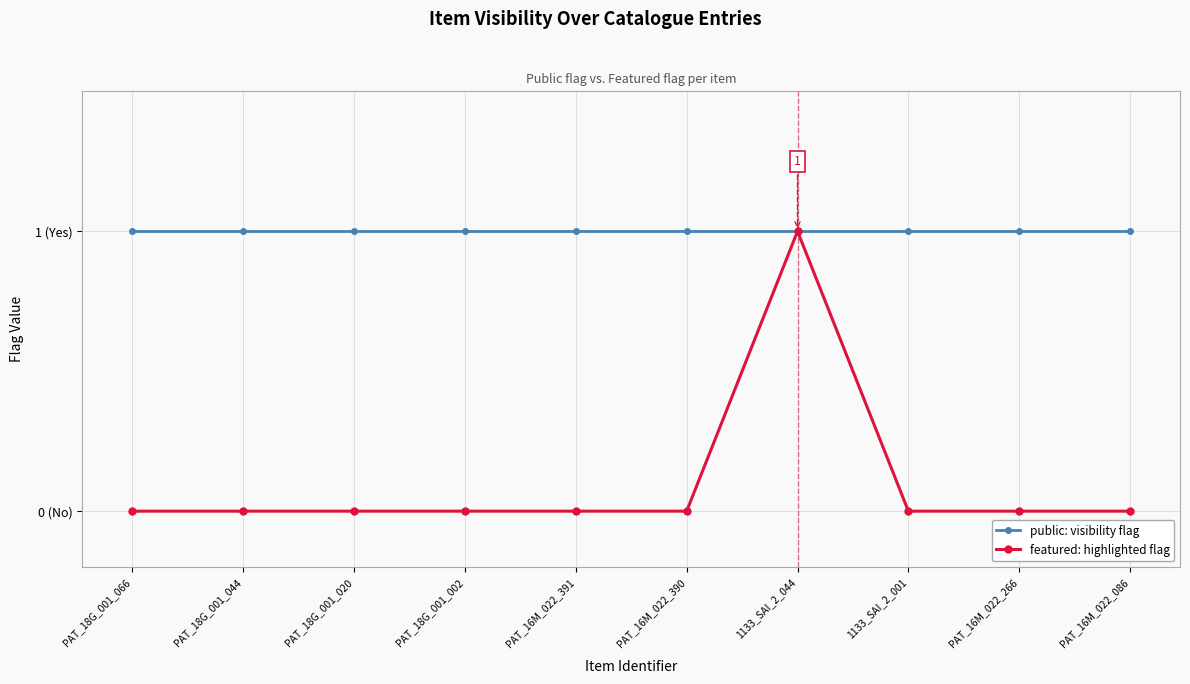

Is the value of featured: highlighted flag at PAT_16M_022_391 greater than the value of public: visibility flag at PAT_16M_022_086?

No